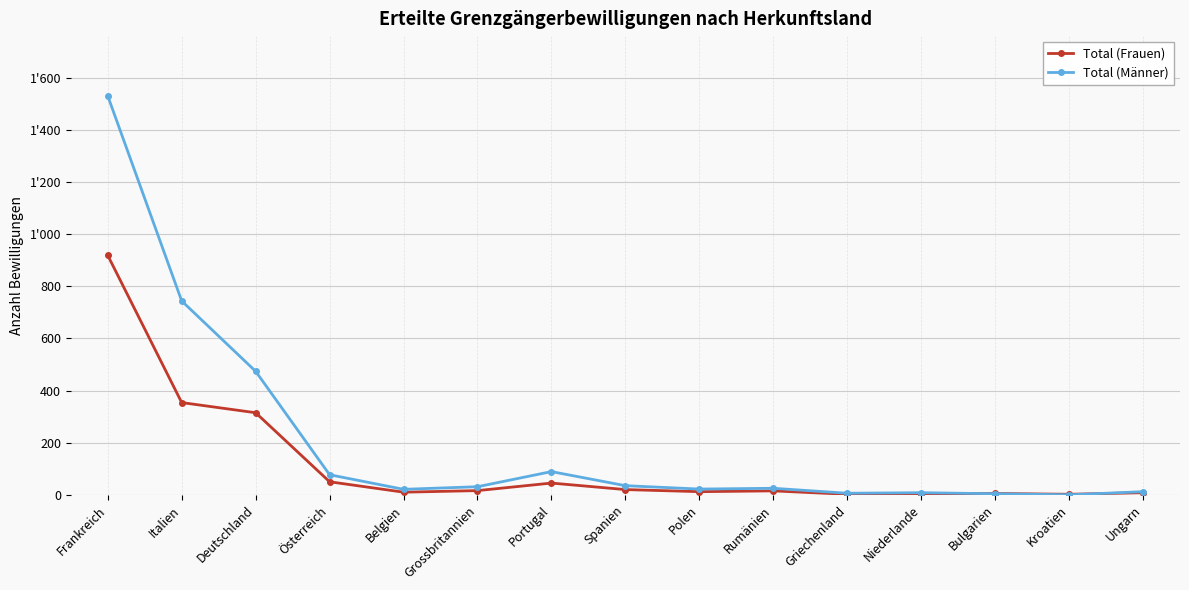

What is the label of the 1st point from the right?

Ungarn